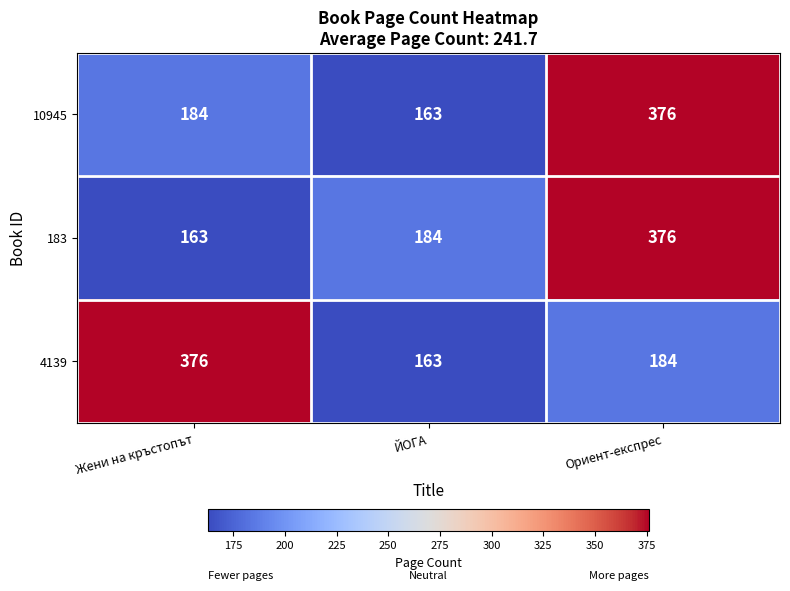

What is the spread (max minus min) of values at Жени на кръстопът?

213